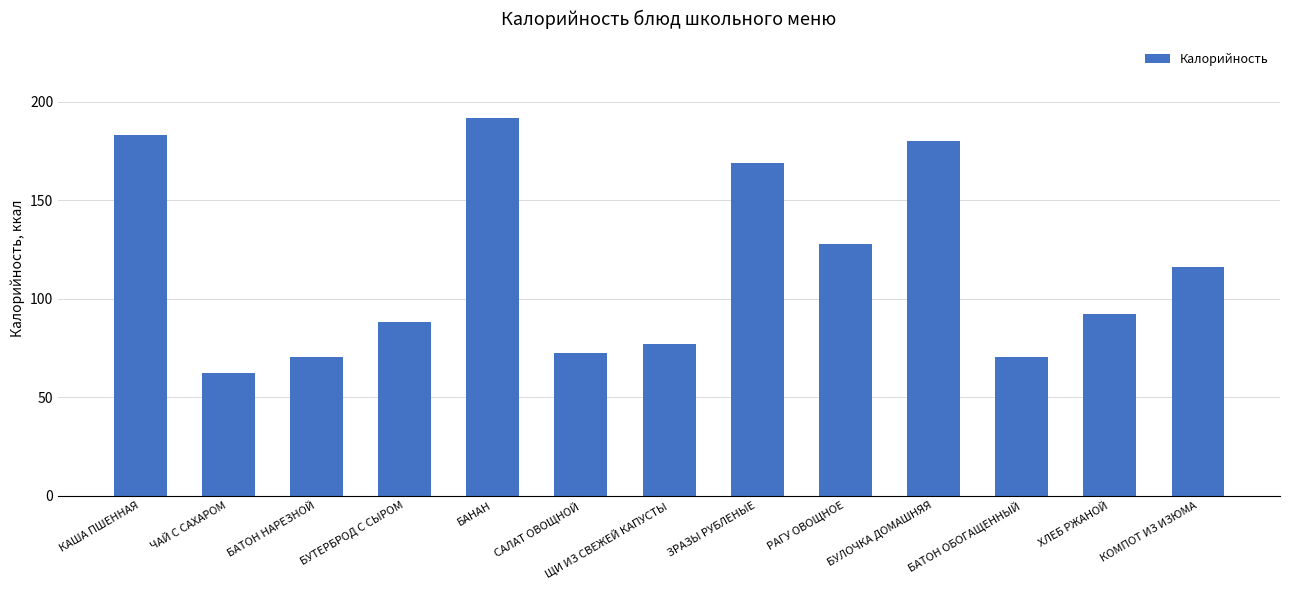

What is the difference between the values at БАТОН НАРЕЗНОЙ and ЩИ ИЗ СВЕЖЕЙ КАПУСТЫ?

6.4